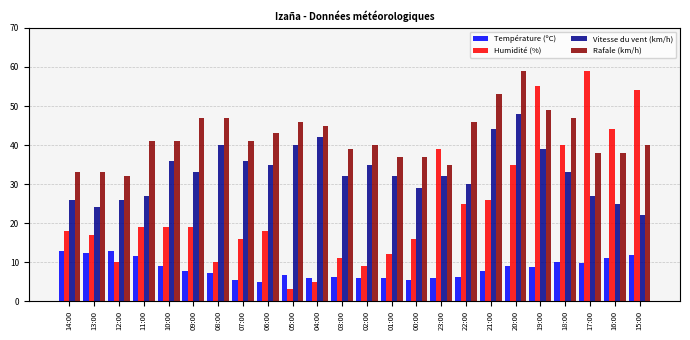

What is the total value across all series at 01:00?

87.0